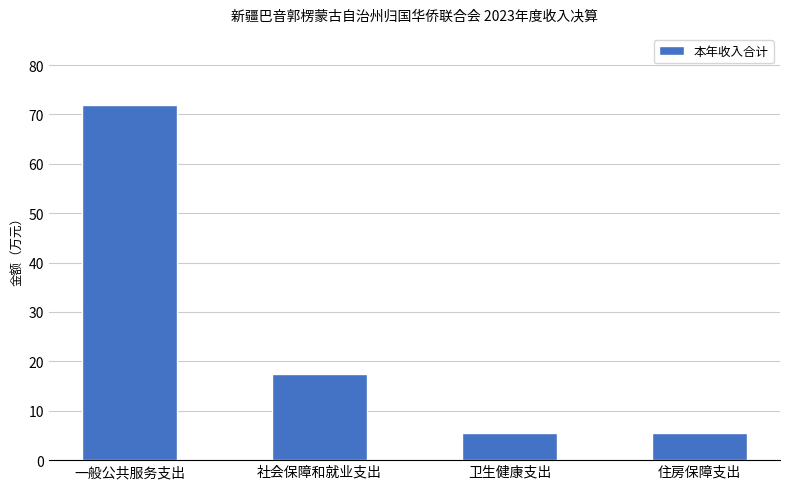

Where does the data first go above 17?

一般公共服务支出